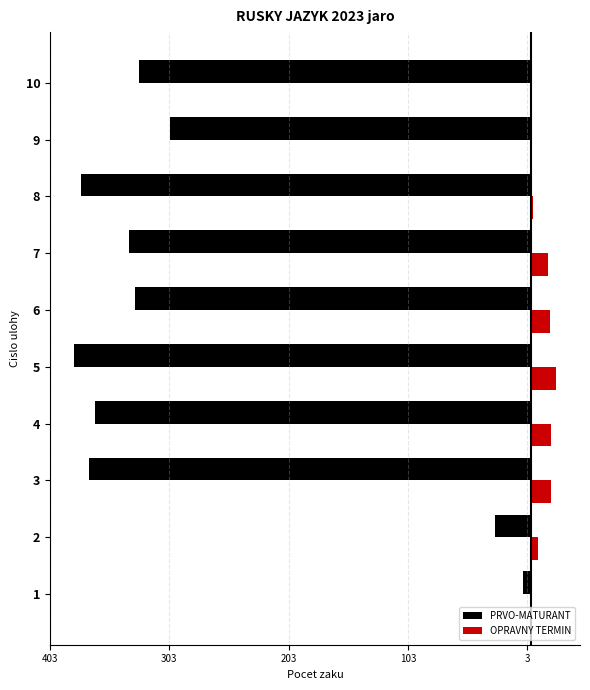

What are all the series names shown in the legend?

PRVO-MATURANT, OPRAVNY TERMIN